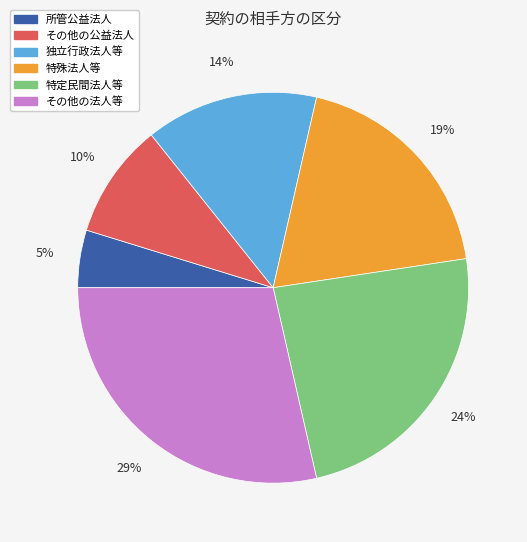

To the nearest percent, what is the difference between the 特殊法人等 and 特定民間法人等 slice percentages?

5%